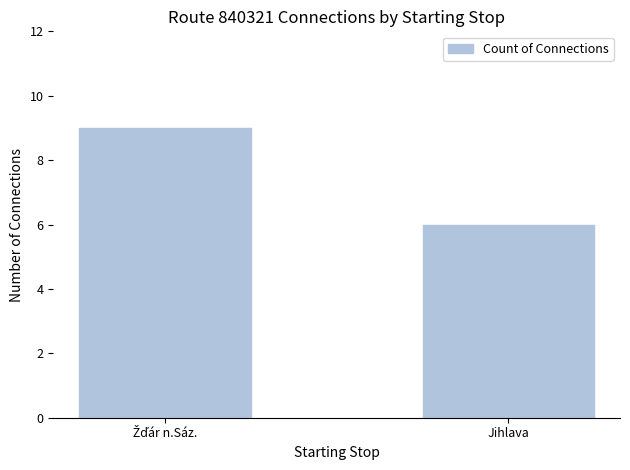

What is the label of the 1st bar from the right?

Jihlava